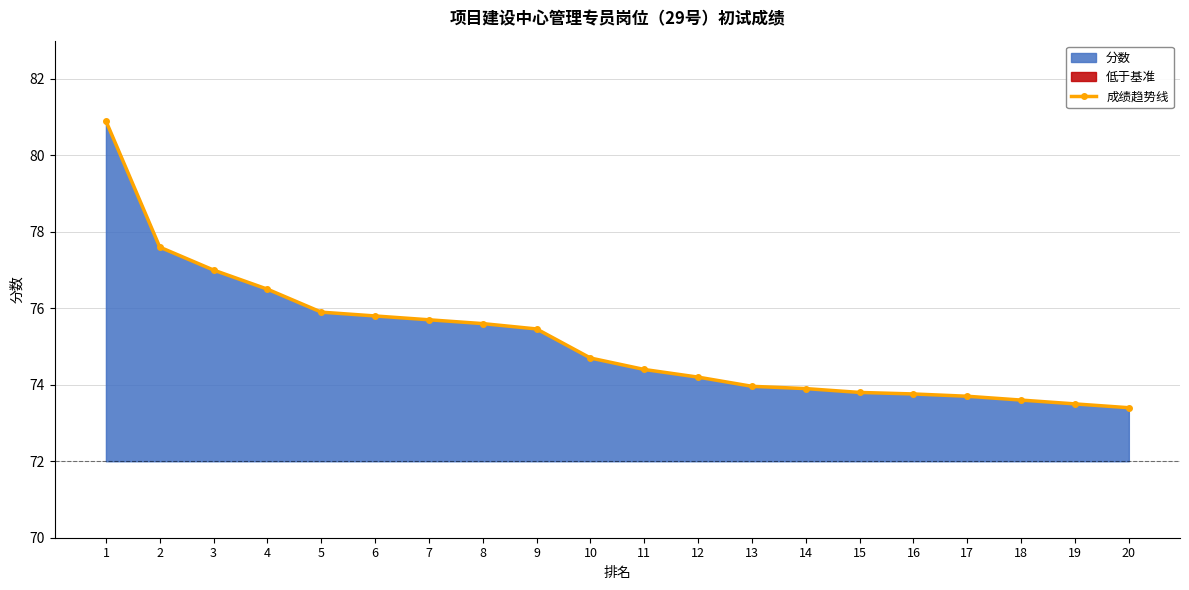

Is it true that the value at 17 is 130.7?

False